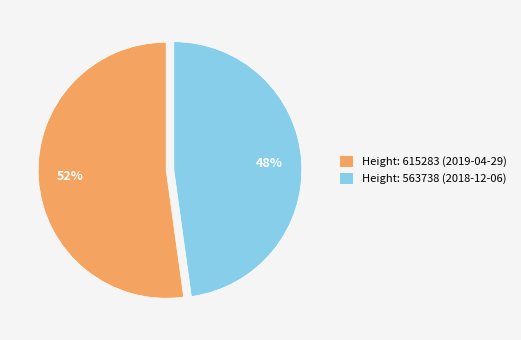

How many slices are in this pie chart?

2